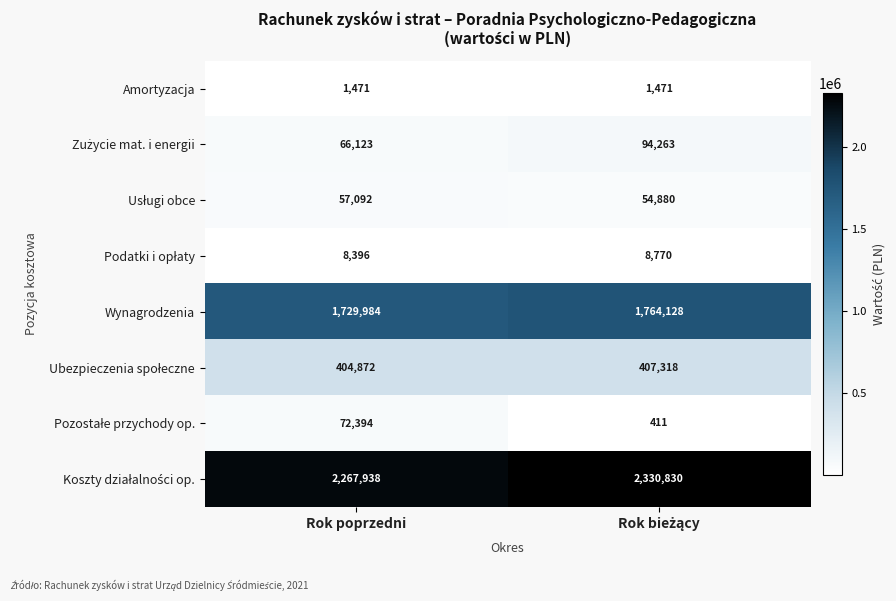

What is the average value of the Wynagrodzenia series?

1747056